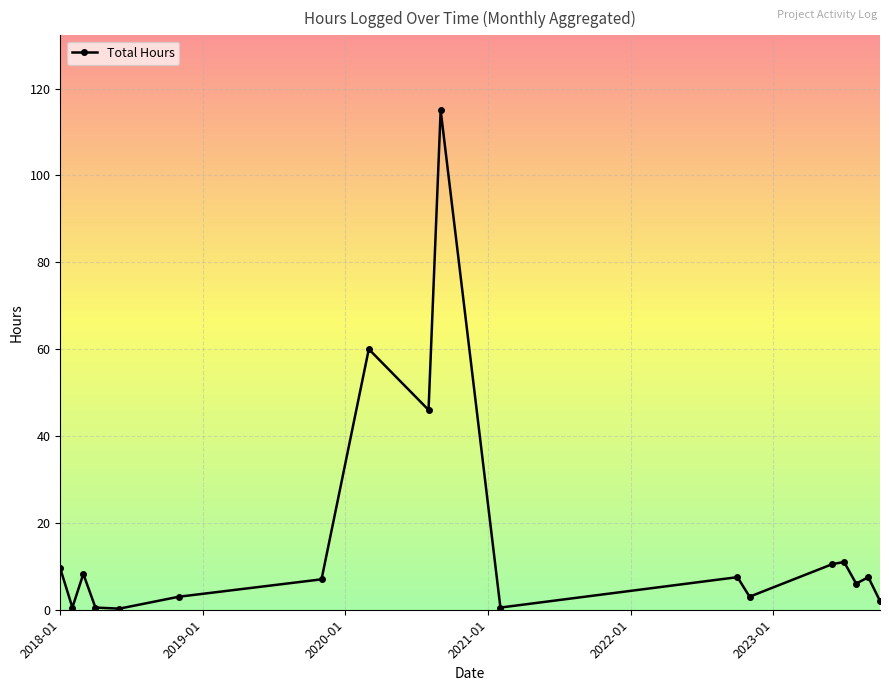

What is the sum of all values?

298.0